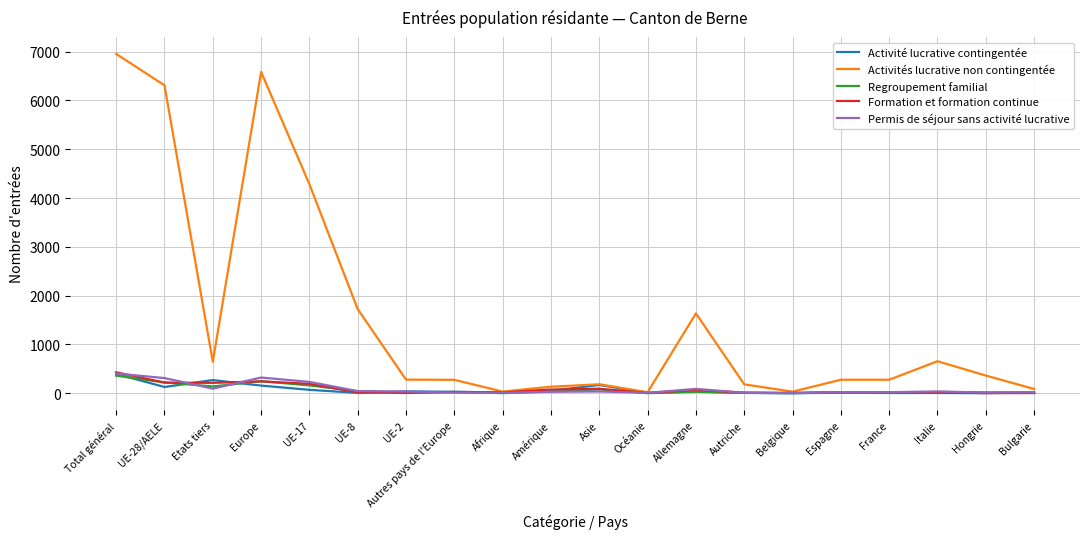

Which series has the widest spread of values?

Activités lucrative non contingentée